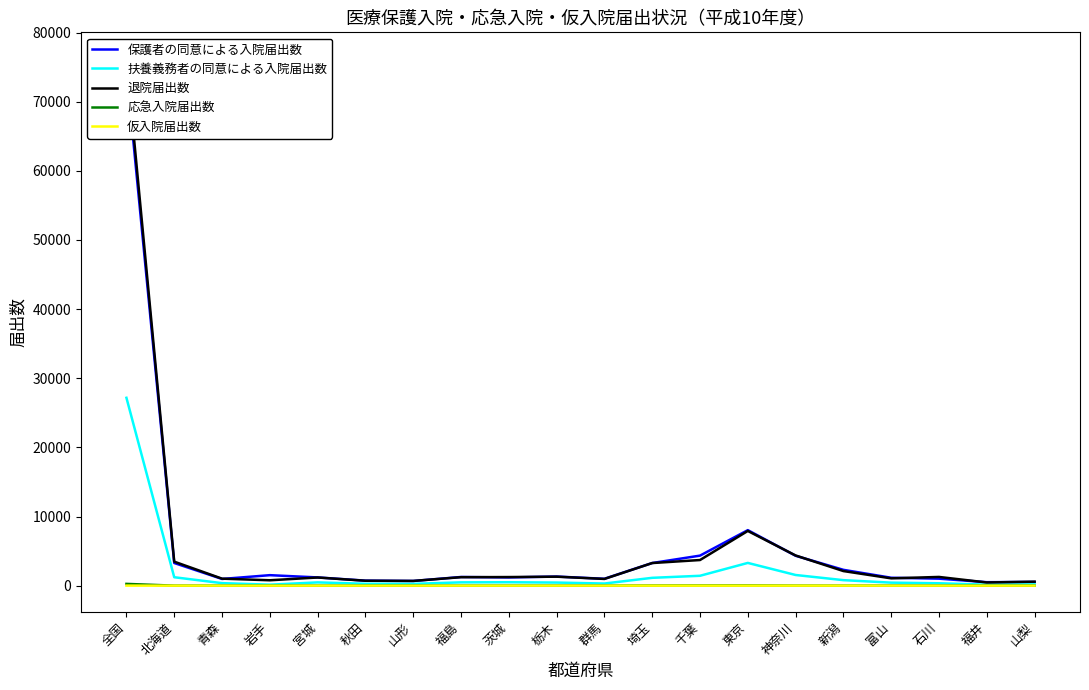

Reading left to right, transcribe all the data shown in this chart.

保護者の同意による入院届出数: 全国=74586	北海道=3277	青森=970	岩手=1518	宮城=1192	秋田=727	山形=678	福島=1255	茨城=1190	栃木=1318	群馬=995	埼玉=3275	千葉=4345	東京=8029	神奈川=4325	新潟=2290	富山=1145	石川=1012	福井=504	山梨=537
扶養義務者の同意による入院届出数: 全国=27172	北海道=1219	青森=364	岩手=144	宮城=473	秋田=270	山形=262	福島=478	茨城=496	栃木=448	群馬=308	埼玉=1134	千葉=1429	東京=3290	神奈川=1544	新潟=797	富山=437	石川=344	福井=143	山梨=189
退院届出数: 全国=76217	北海道=3473	青森=1014	岩手=779	宮城=1180	秋田=711	山形=685	福島=1226	茨城=1245	栃木=1299	群馬=974	埼玉=3271	千葉=3707	東京=7914	神奈川=4367	新潟=2111	富山=1057	石川=1262	福井=461	山梨=579
応急入院届出数: 全国=258	北海道=4	青森=0	岩手=1	宮城=0	秋田=0	山形=0	福島=0	茨城=3	栃木=2	群馬=1	埼玉=20	千葉=30	東京=36	神奈川=8	新潟=0	富山=5	石川=3	福井=0	山梨=5
仮入院届出数: 全国=9	北海道=0	青森=0	岩手=0	宮城=0	秋田=0	山形=0	福島=0	茨城=0	栃木=0	群馬=1	埼玉=0	千葉=0	東京=0	神奈川=1	新潟=0	富山=0	石川=0	福井=0	山梨=0